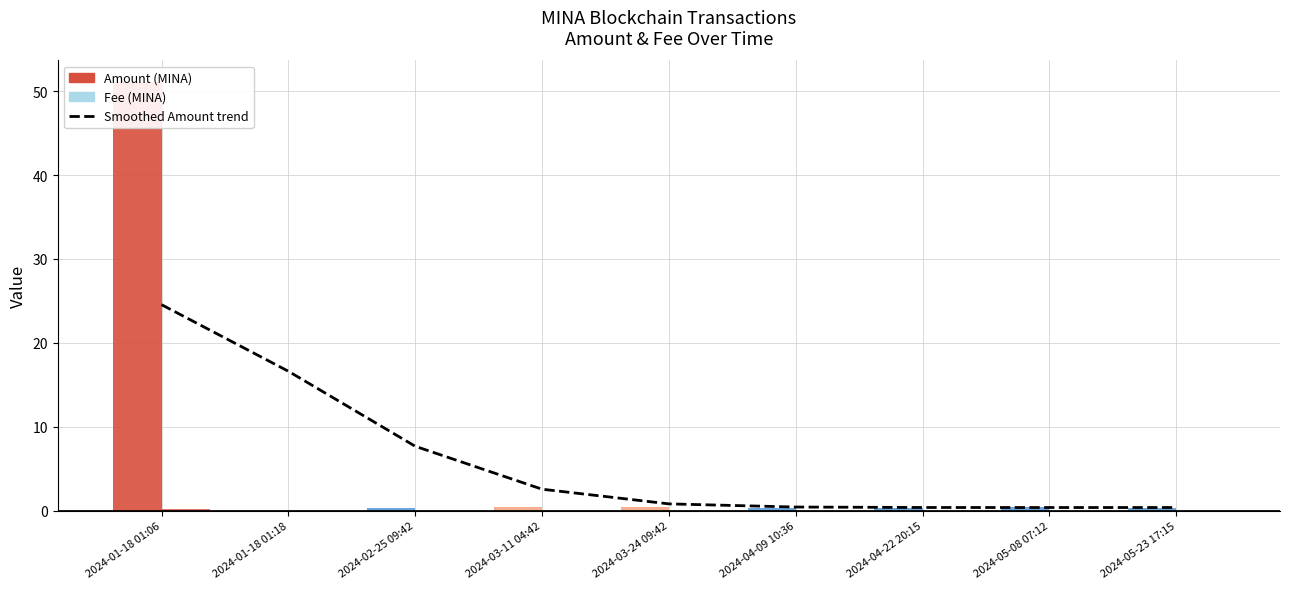

What is the difference between the highest and lowest values at 2024-04-09 10:36?

0.4